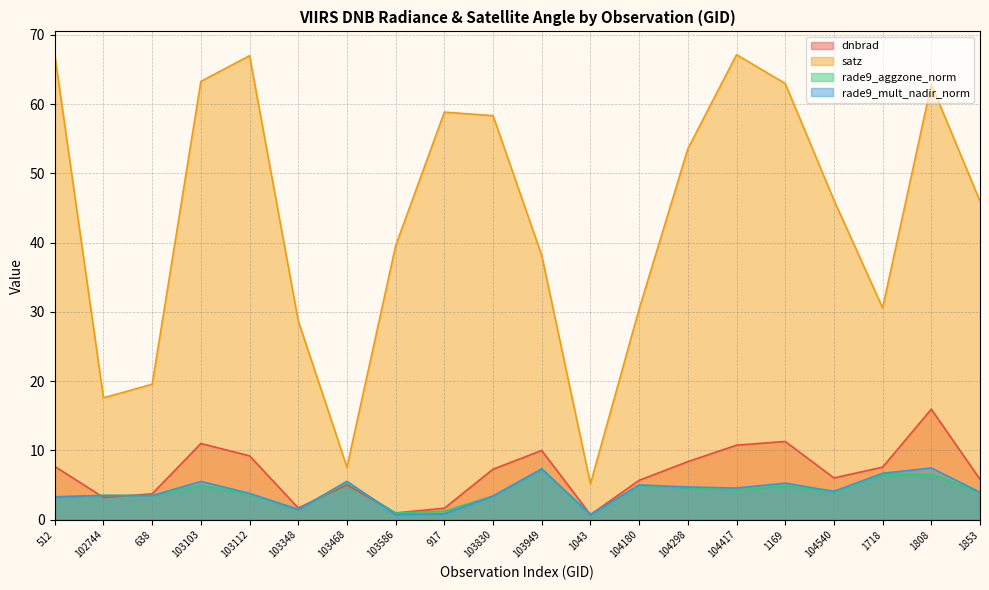

What is the difference between the second highest and second lowest values in the satz series?

59.5